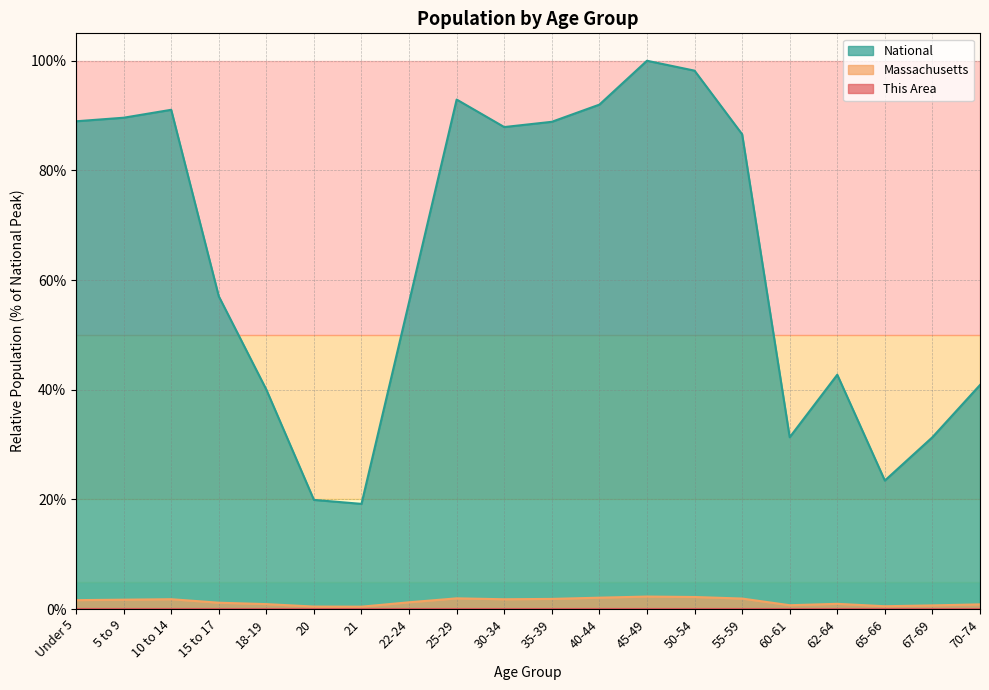

Which series has the largest total across all categories?

National